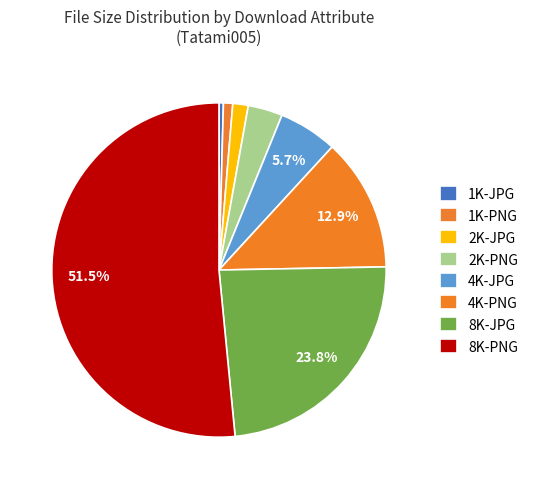

What is the ratio of the value at 4K-PNG to the value at 8K-JPG?

0.5